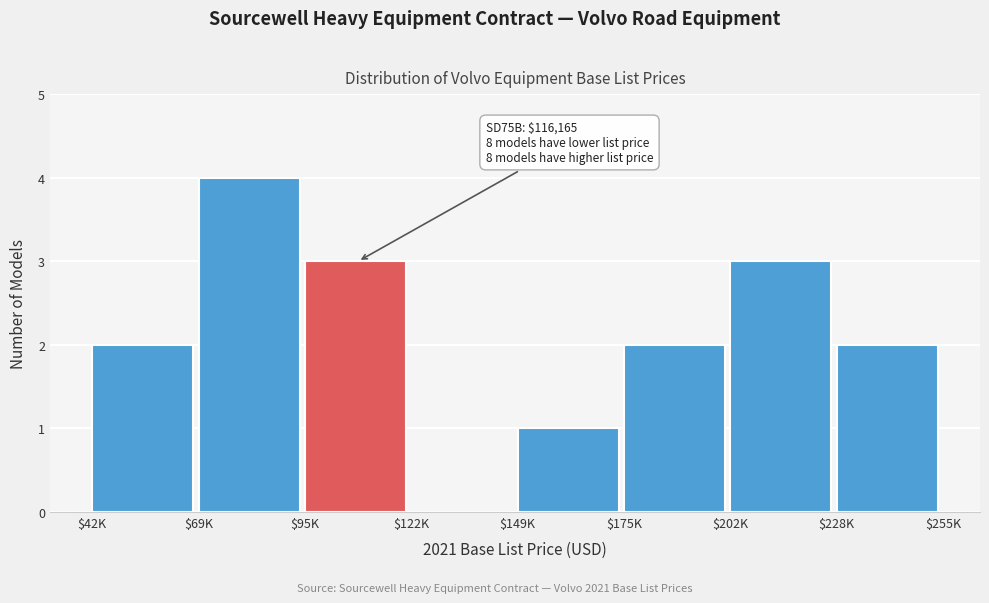

What is the sum of all values?

17